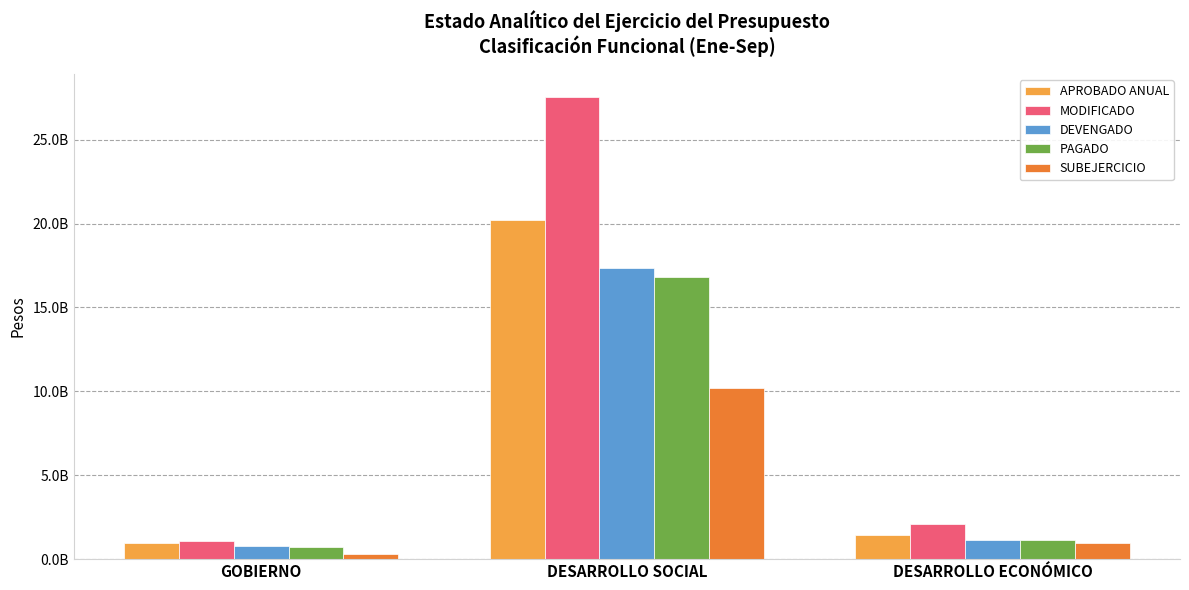

What are all the series names shown in the legend?

APROBADO ANUAL, MODIFICADO, DEVENGADO, PAGADO, SUBEJERCICIO